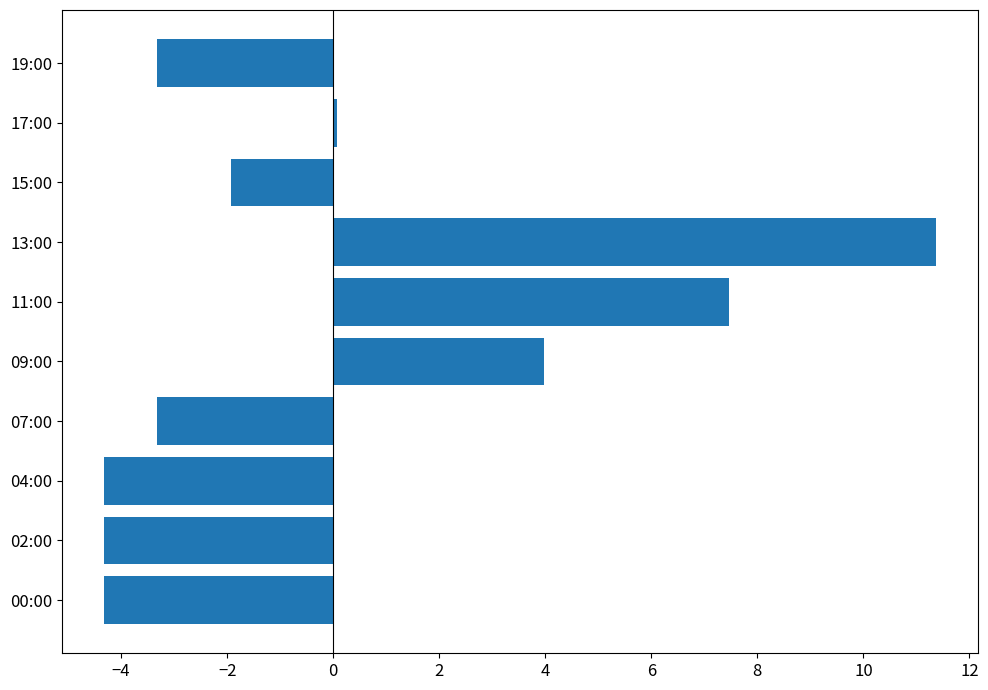

How many values are above zero?

4